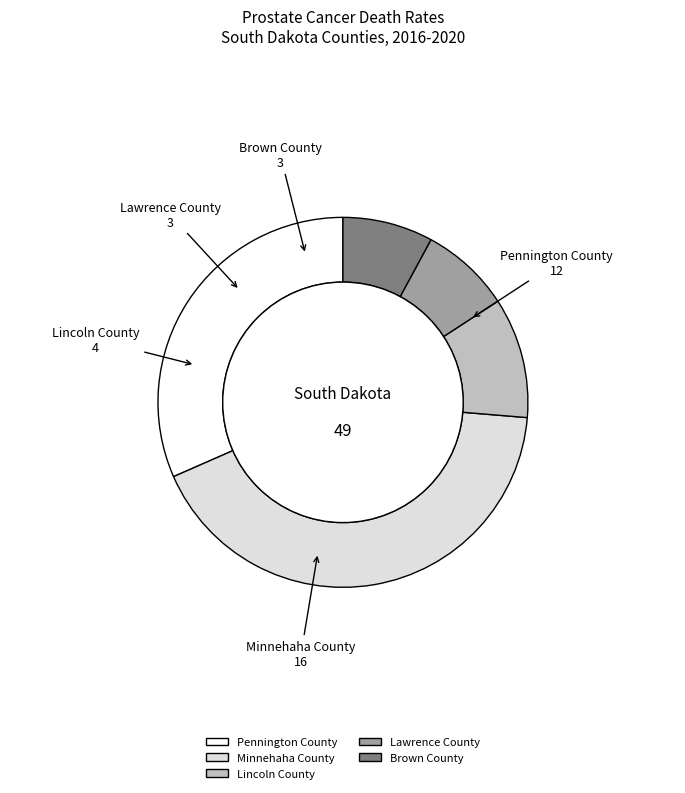

How many slices are in this pie chart?

5